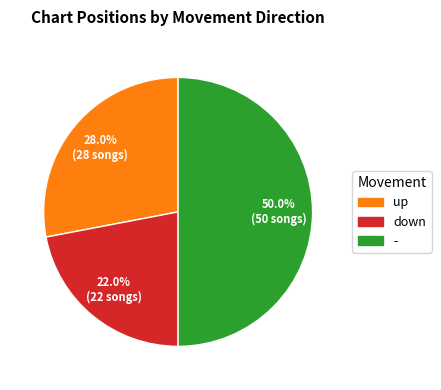

Does up account for over 50% of the chart?

No